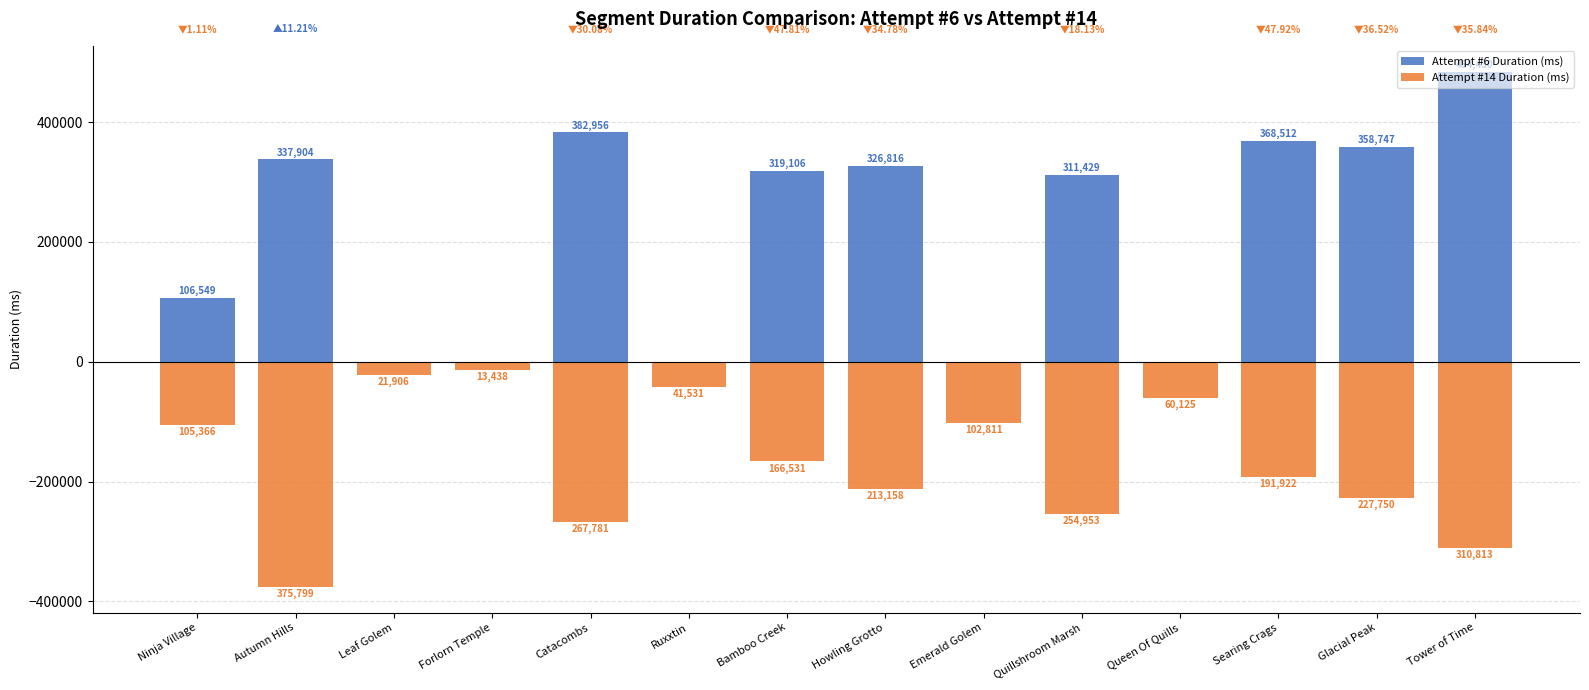

At which category is the sum across all series the highest?

Searing Crags